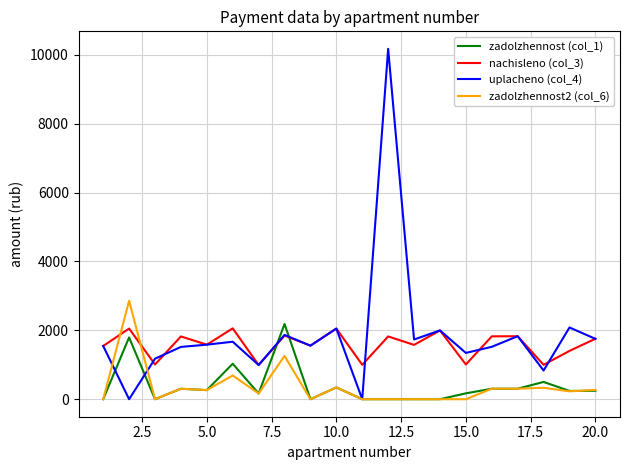

What is the highest value of the nachisleno (col_3) series?

2057.5